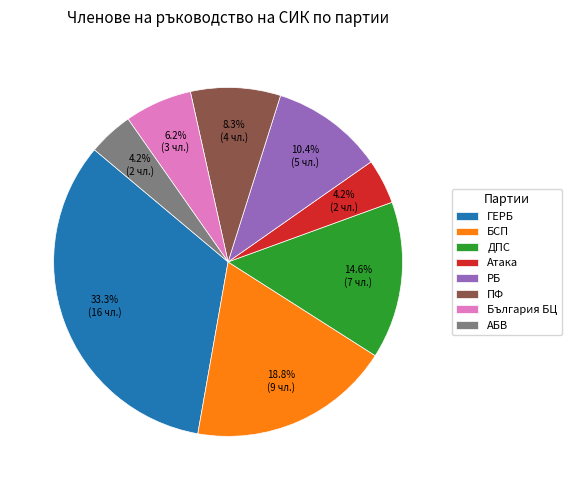

Does any single category account for the majority?

No